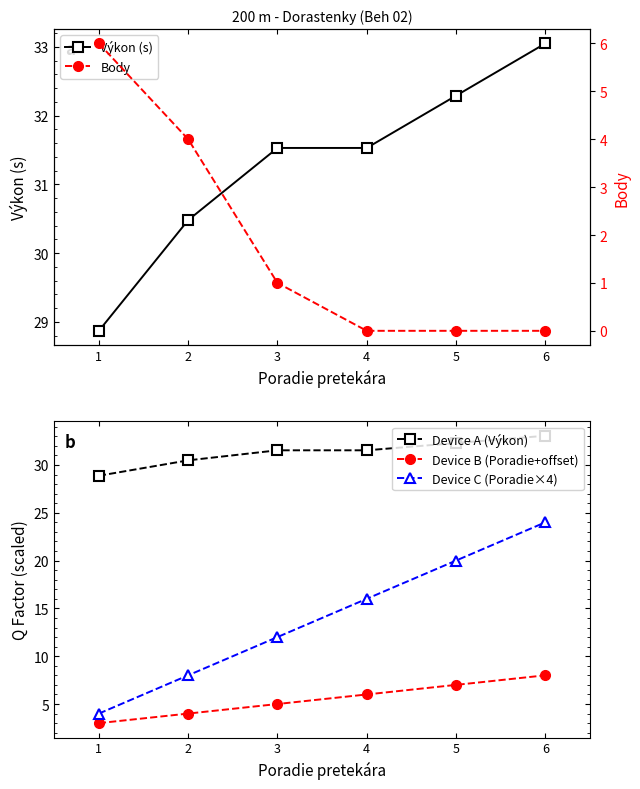

What is the value of the Výkon (s) point at the 2nd from the left?

30.5